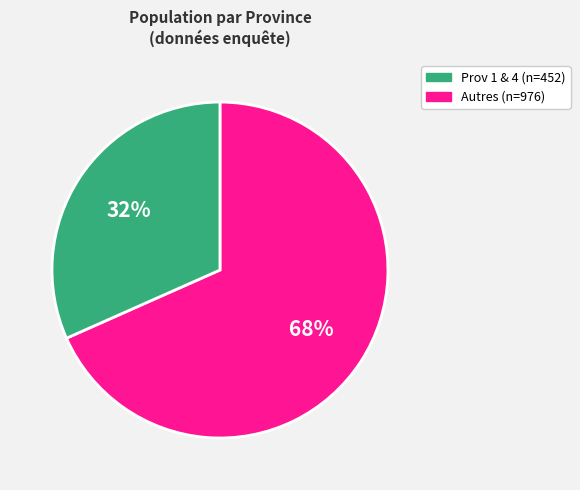

Is there any slice that represents more than half of the pie?

Yes